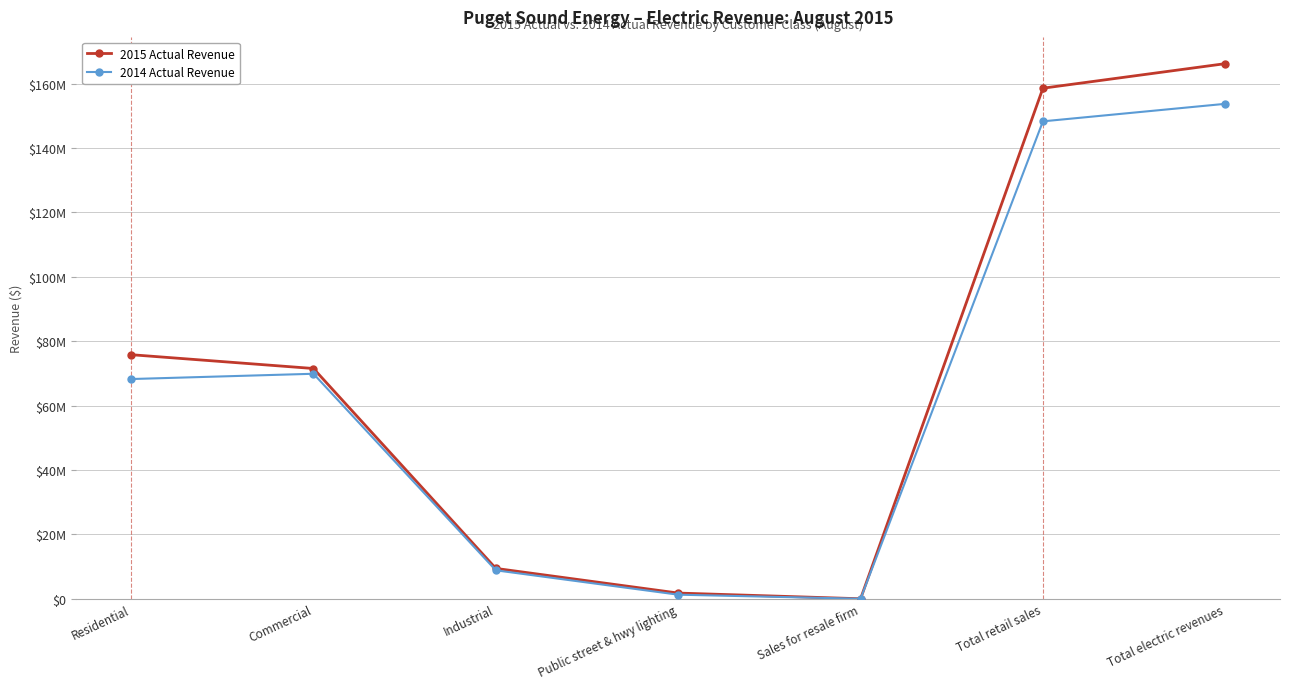

Where does the 2015 Actual Revenue series first go above 71522280?

Residential